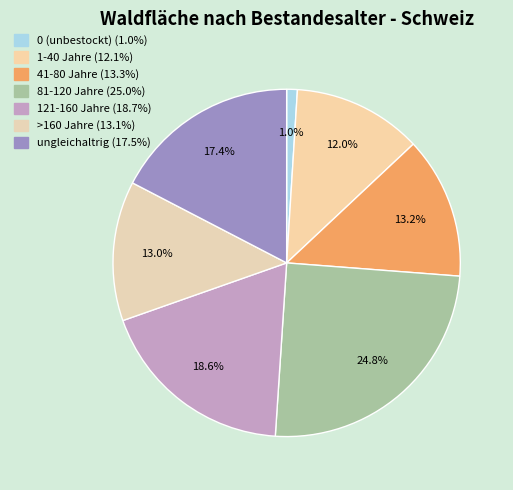

Count the number of slices in the pie.

7